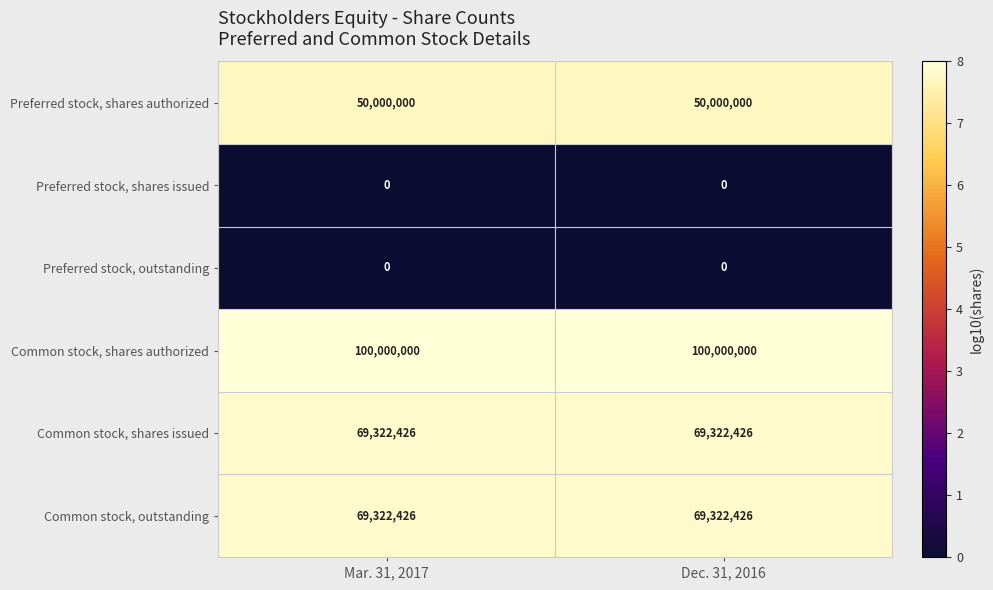

Is the value of Preferred stock, shares authorized at Mar. 31, 2017 greater than the value of Preferred stock, shares issued at Mar. 31, 2017?

Yes